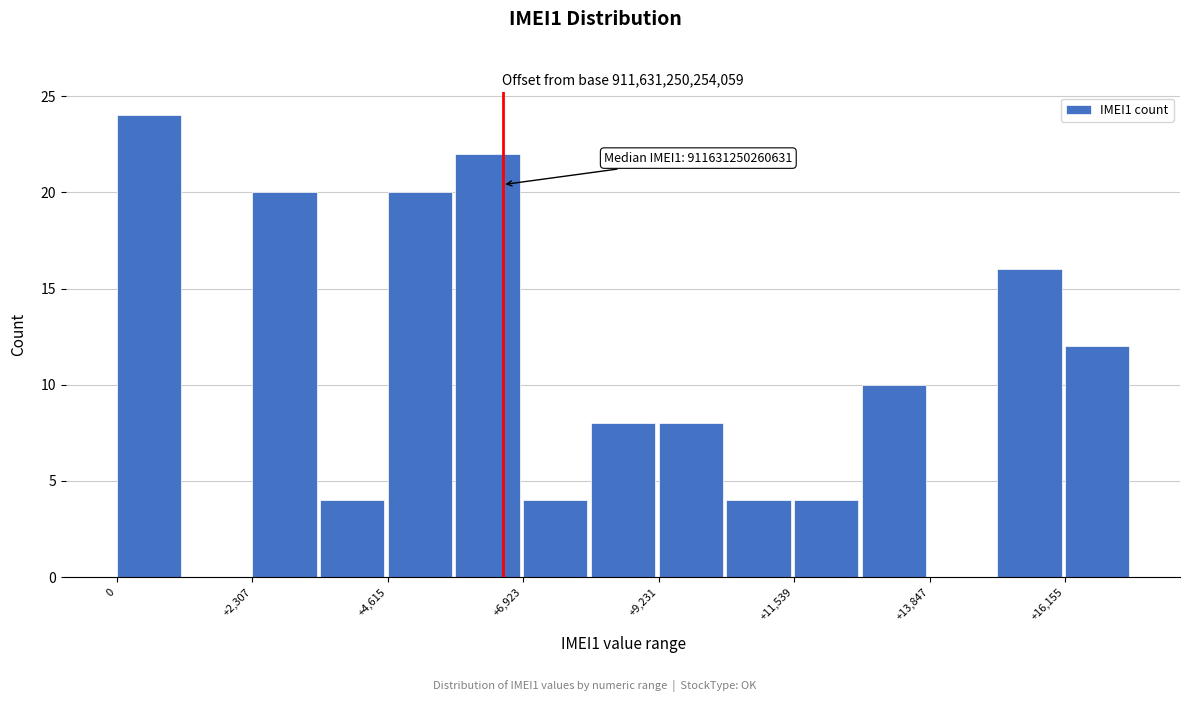

Read against the x-axis, roughly where is the centre of the tallest bar?

500